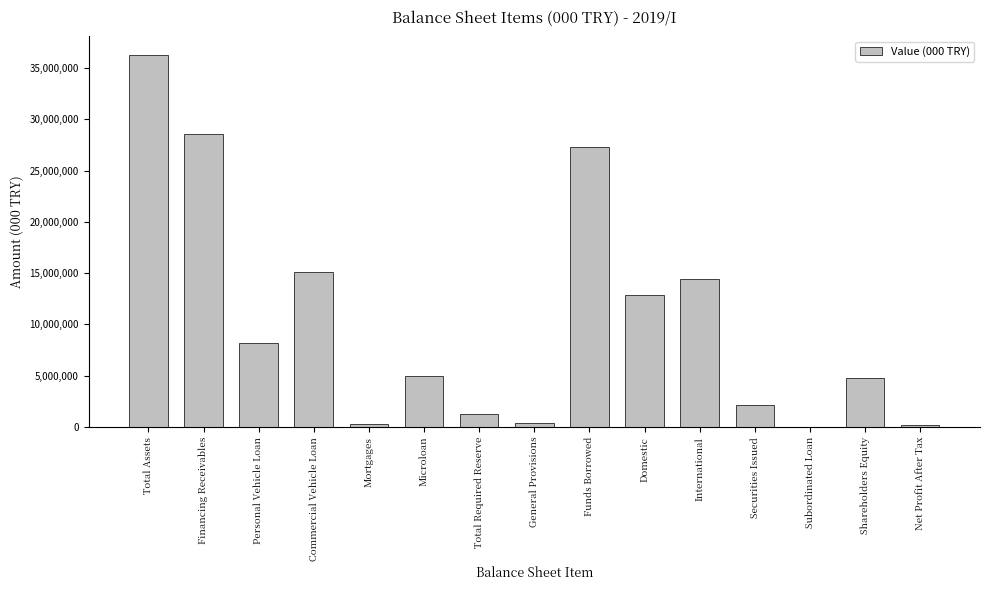

The chart shows a value of 20627905 at Domestic. True or false?

False